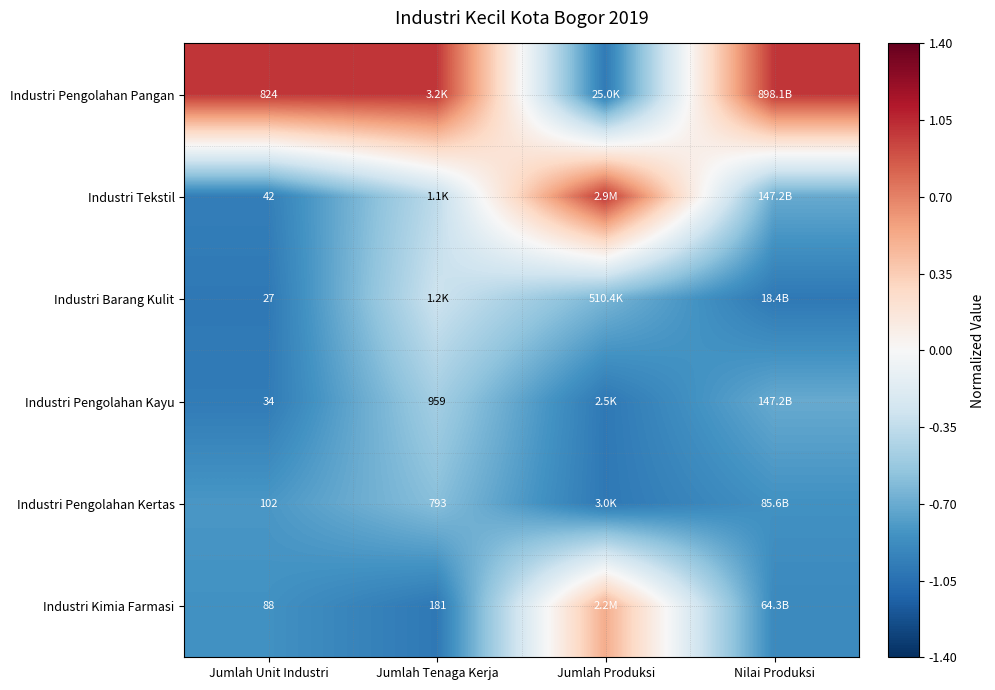

At how many categories does at least one series exceed 0?

4